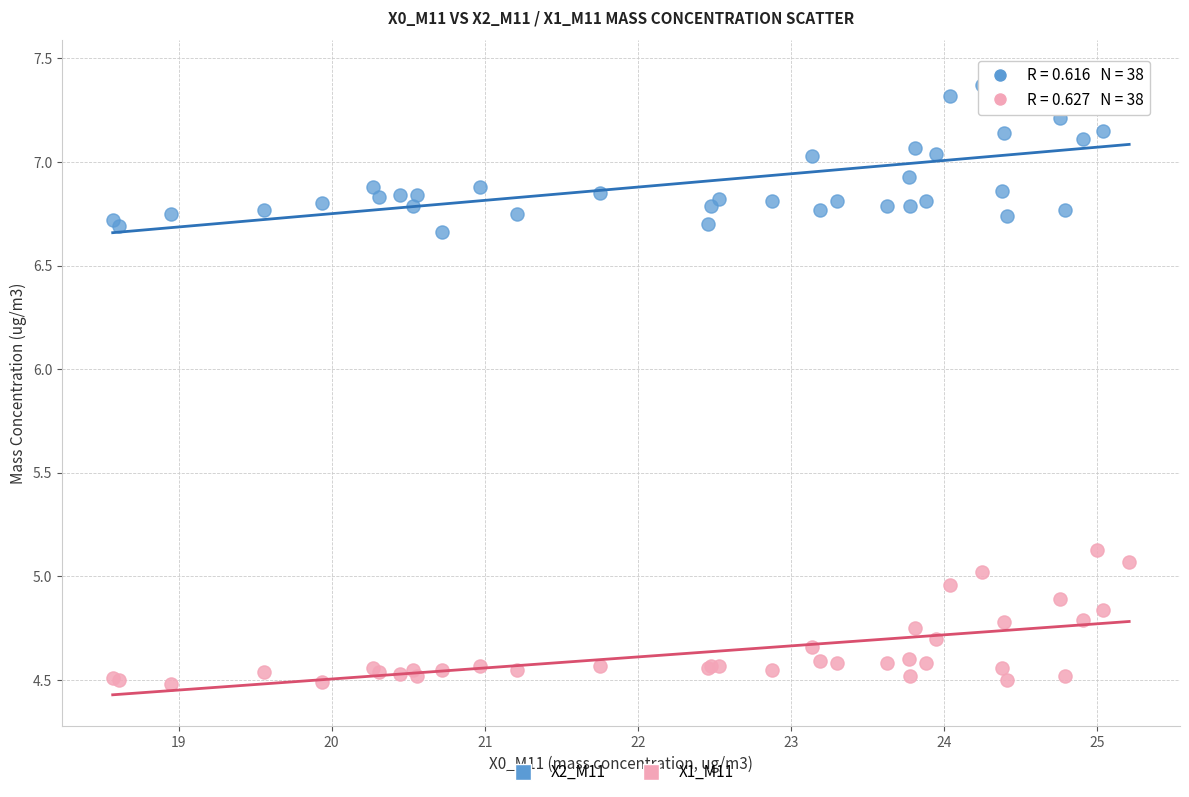

Which series has the largest Y range (max minus min)?

X2_M11